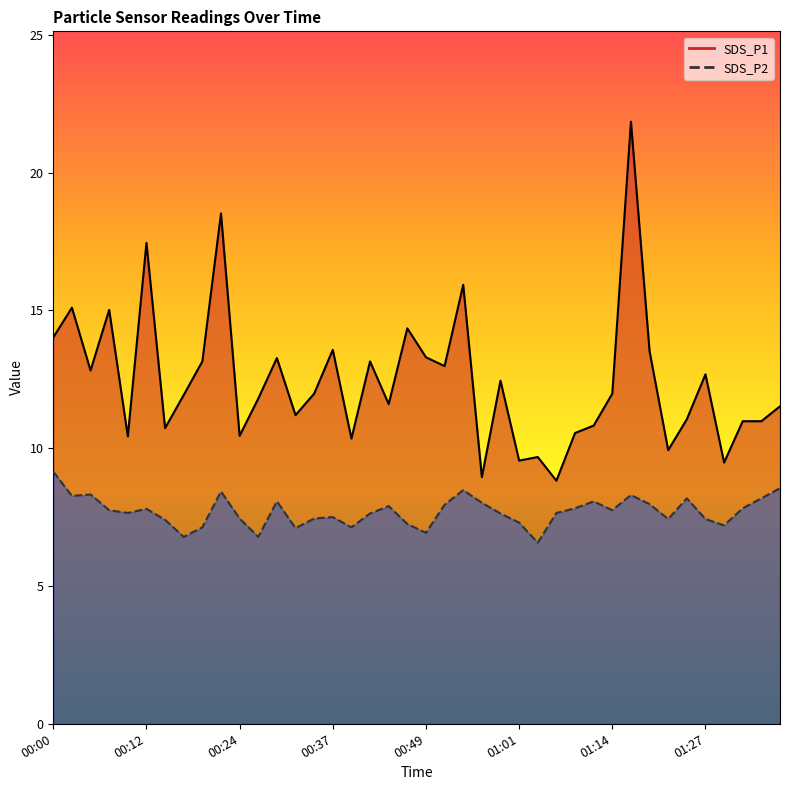

Reading left to right, what are all the values shown in this chart?

SDS_P1: 00:00=14.0	00:02=15.1	00:05=12.8	00:07=15.0	00:10=10.4	00:12=17.4	00:15=10.7	00:17=11.9	00:20=13.2	00:22=18.5	00:24=10.4	00:27=11.8	00:29=13.3	00:32=11.2	00:34=12.0	00:37=13.6	00:39=10.3	00:42=13.2	00:44=11.6	00:46=14.3	00:49=13.3	00:51=13.0	00:54=15.9	00:56=8.9	00:59=12.4	01:01=9.6	01:04=9.7	01:06=8.8	01:09=10.6	01:11=10.8	01:14=12.0	01:17=21.9	01:19=13.5	01:22=9.9	01:25=11.1	01:27=12.7	01:30=9.5	01:32=11.0	01:35=11.0	01:37=11.5
SDS_P2: 00:00=9.2	00:02=8.3	00:05=8.3	00:07=7.8	00:10=7.7	00:12=7.8	00:15=7.4	00:17=6.8	00:20=7.1	00:22=8.4	00:24=7.5	00:27=6.8	00:29=8.1	00:32=7.1	00:34=7.5	00:37=7.5	00:39=7.1	00:42=7.6	00:44=7.9	00:46=7.2	00:49=6.9	00:51=8.0	00:54=8.5	00:56=8.0	00:59=7.6	01:01=7.3	01:04=6.6	01:06=7.7	01:09=7.8	01:11=8.1	01:14=7.8	01:17=8.3	01:19=8.0	01:22=7.4	01:25=8.2	01:27=7.4	01:30=7.2	01:32=7.8	01:35=8.2	01:37=8.6